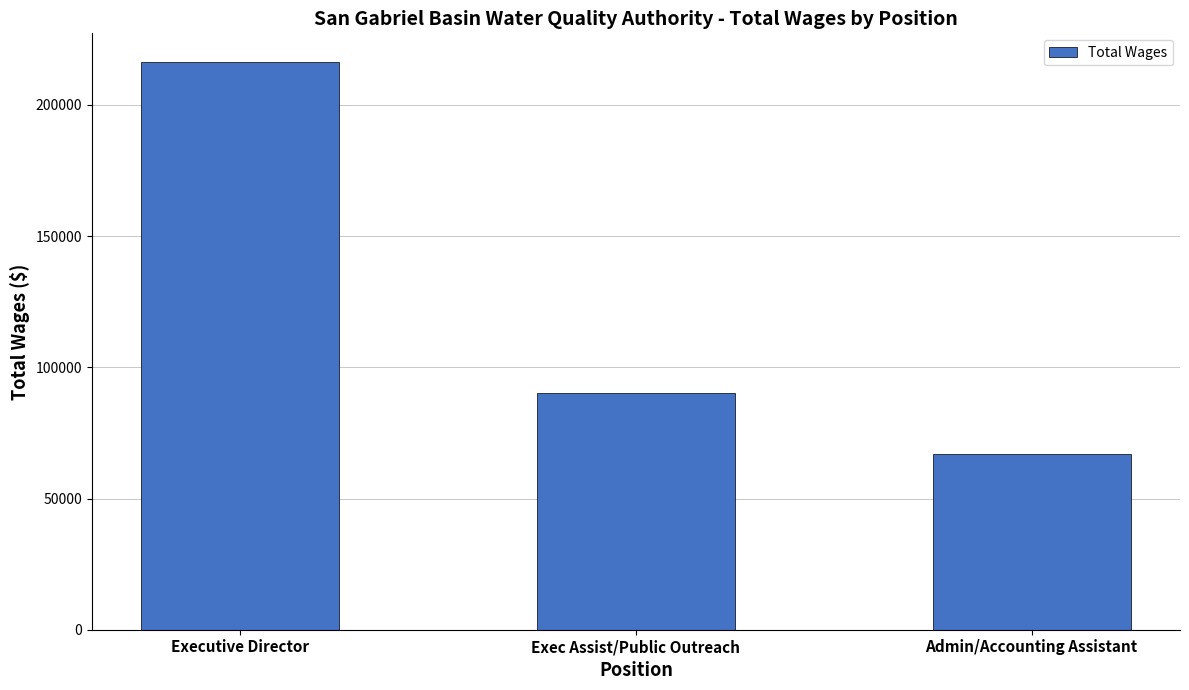

At which label is the value closest to 141754?

Exec Assist/Public Outreach